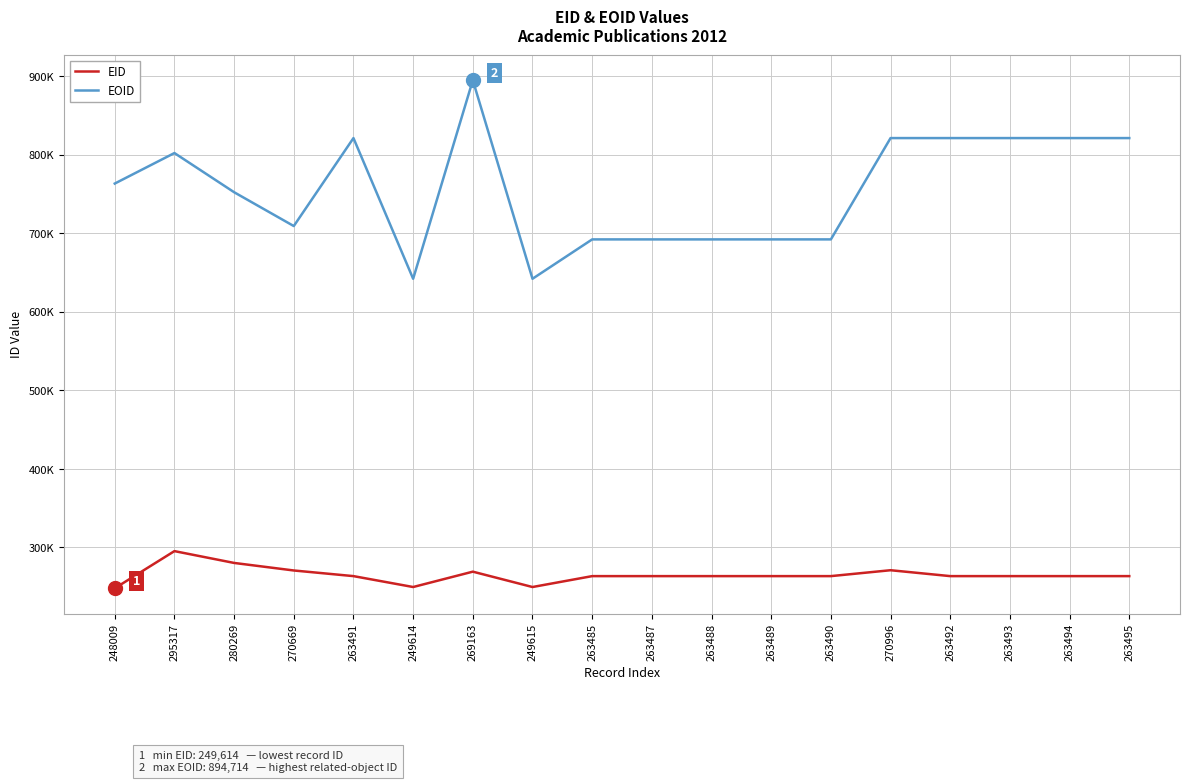

At which category does EOID reach its first local peak?

295317